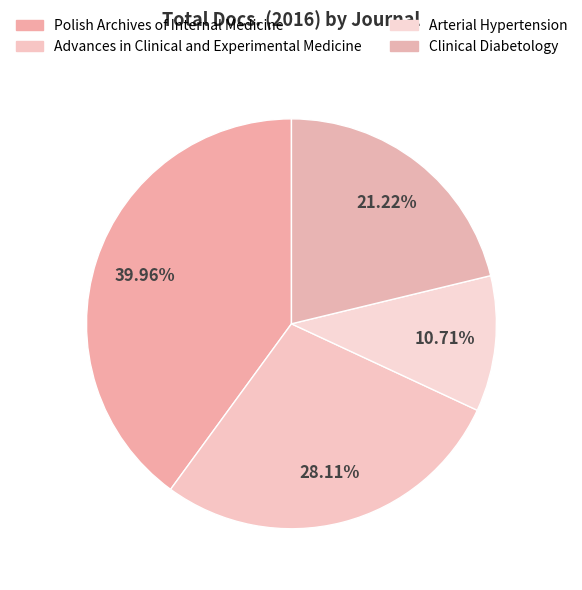

Does any single category account for the majority?

No